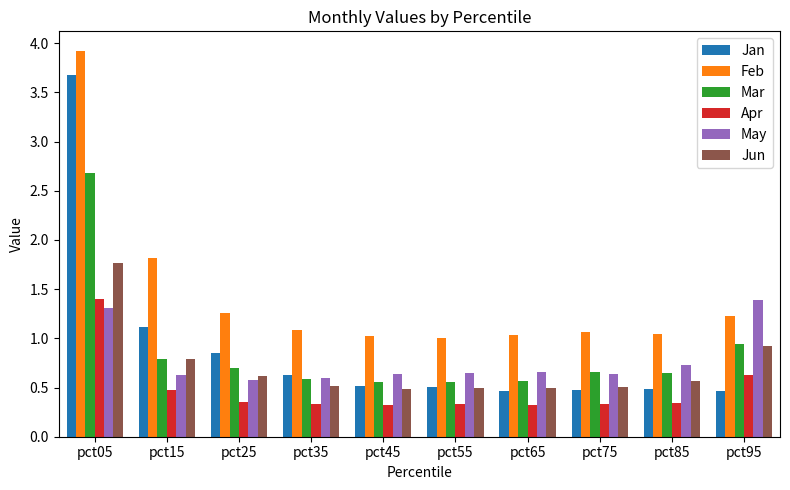

How many bars are there in total?

60